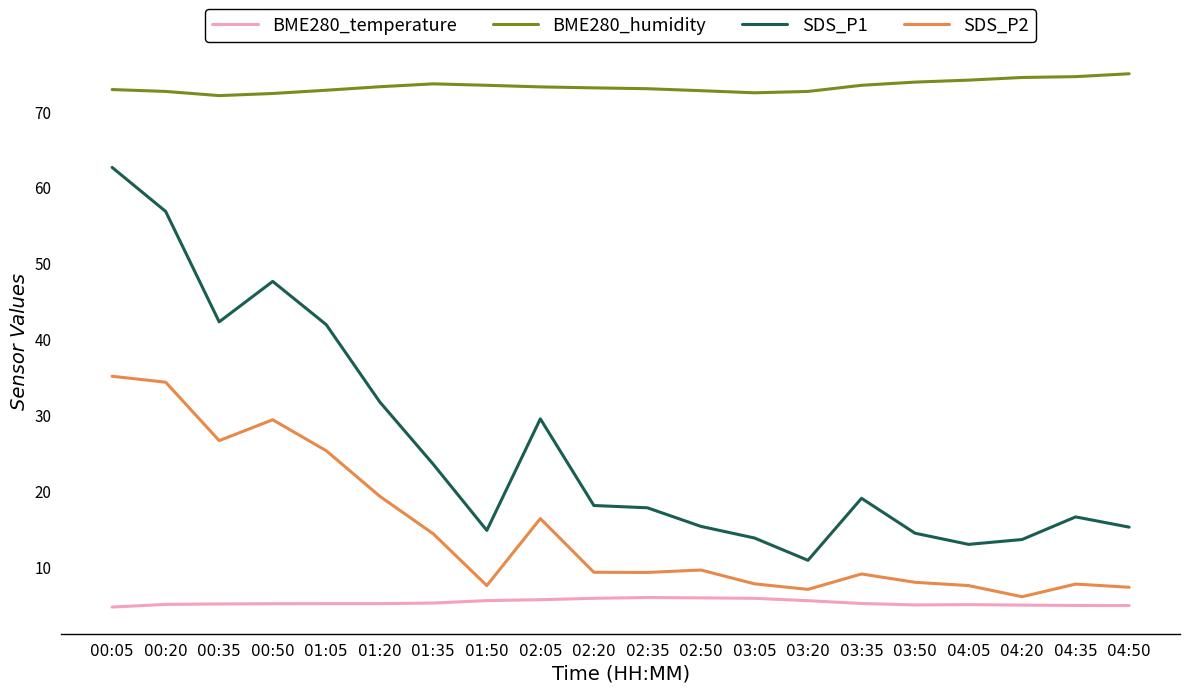

True or false: BME280_humidity and SDS_P1 cross at least once.

False